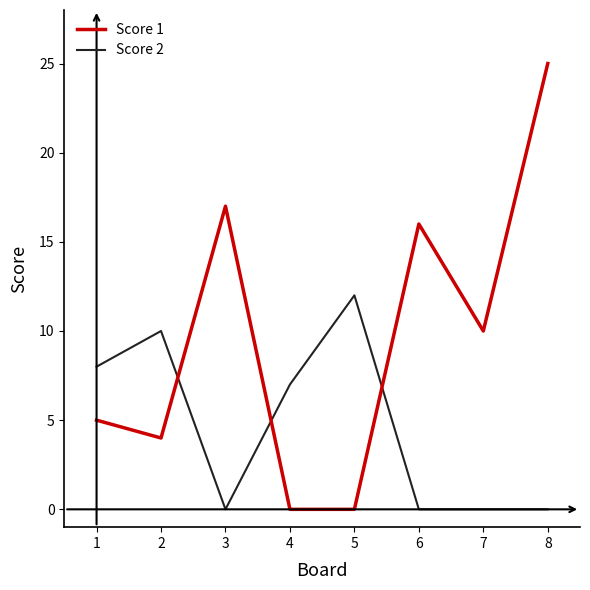

Reading left to right, what are all the values shown in this chart?

Score 1: 5	4	17	0	0	16	10	25
Score 2: 8	10	0	7	12	0	0	0